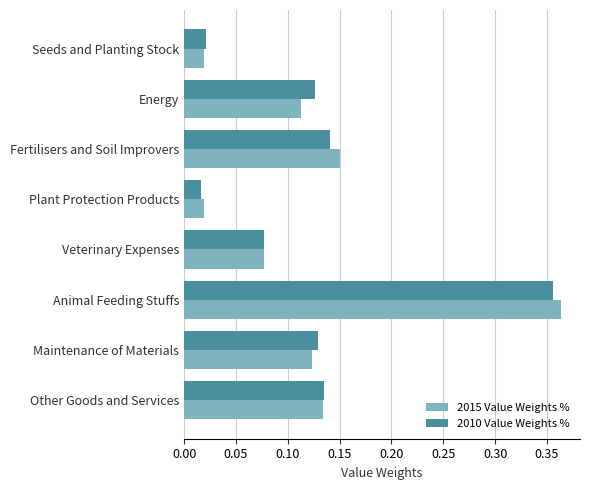

At which category does the chart reach its peak across all series?

Animal Feeding Stuffs